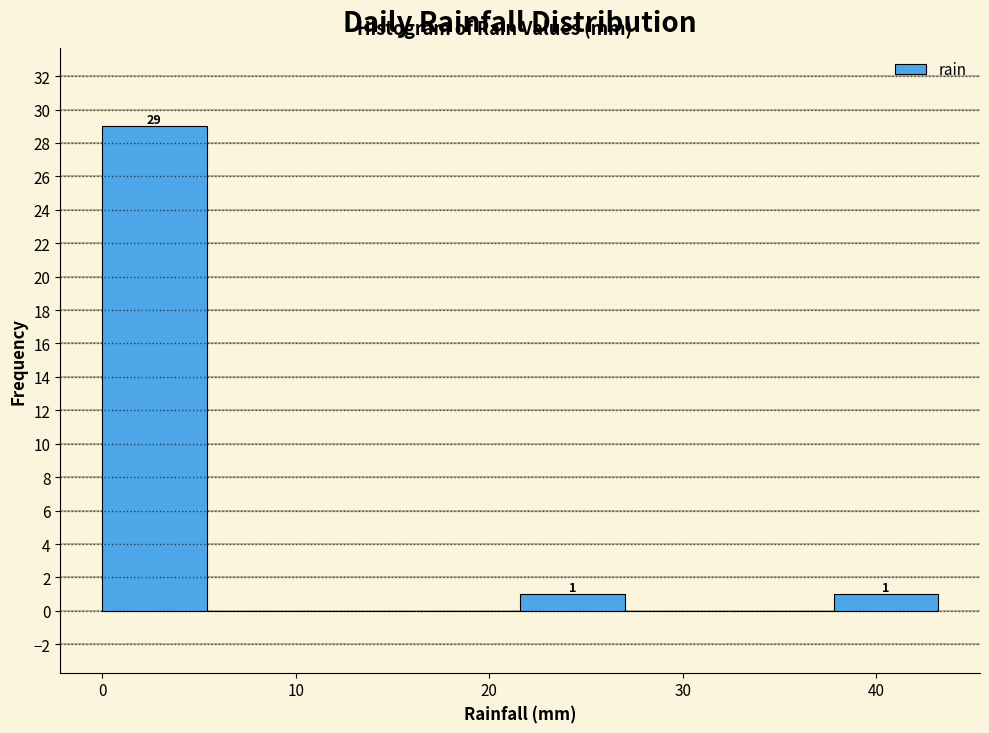

Over which range of the x-axis is the bar tallest?

0.0 to 5.4